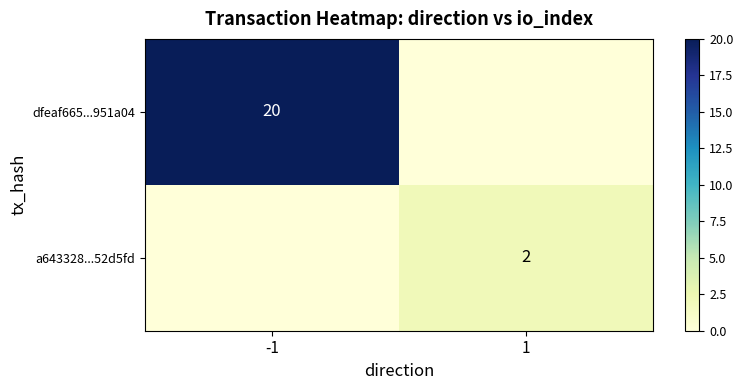

Between 1 and -1, which is larger?

-1